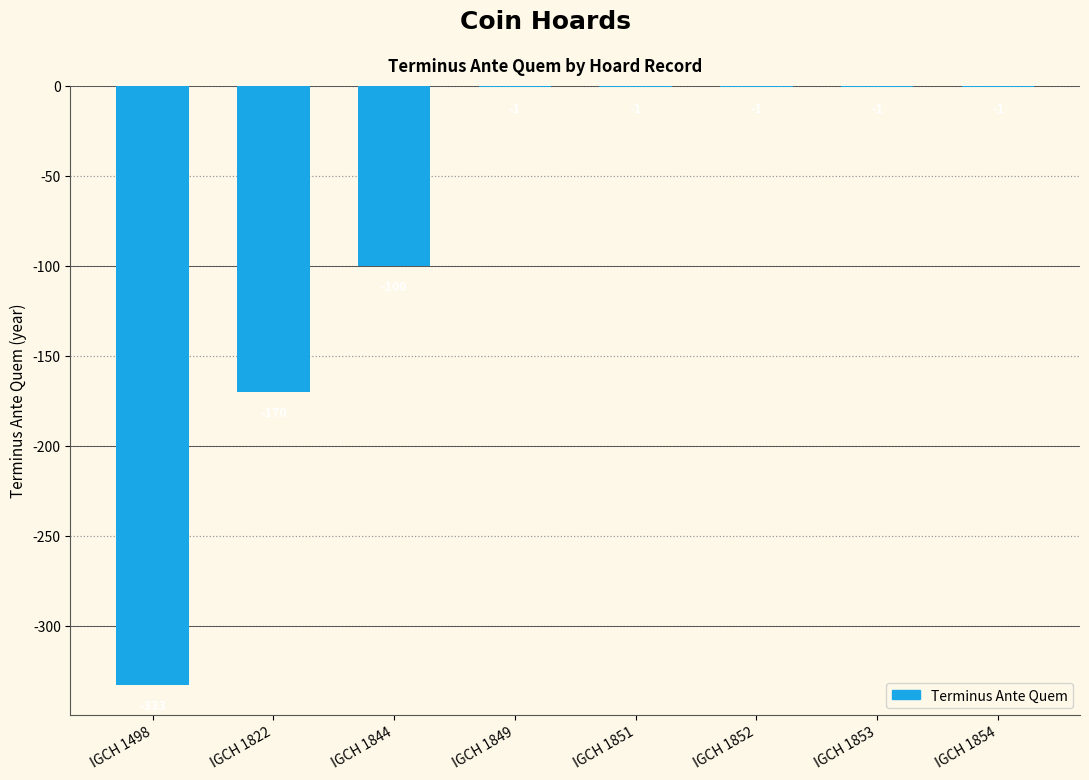

At which label is the value closest to -167?

IGCH 1822